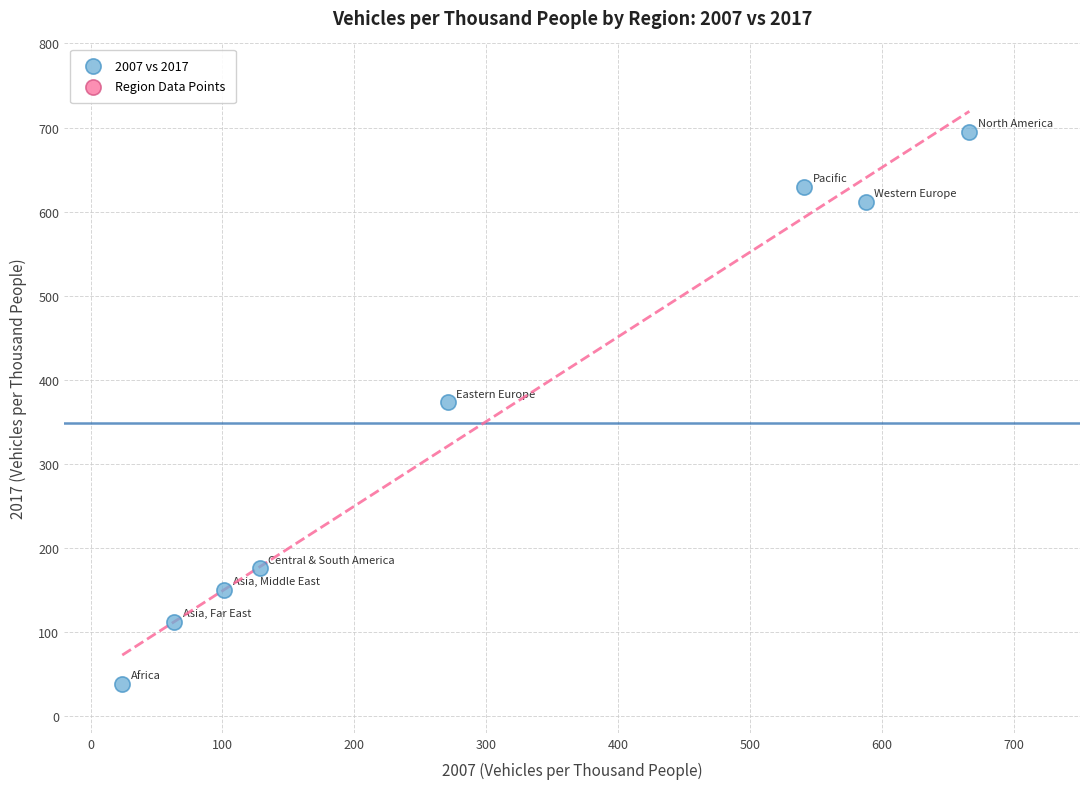

What is the average X value?

297.8